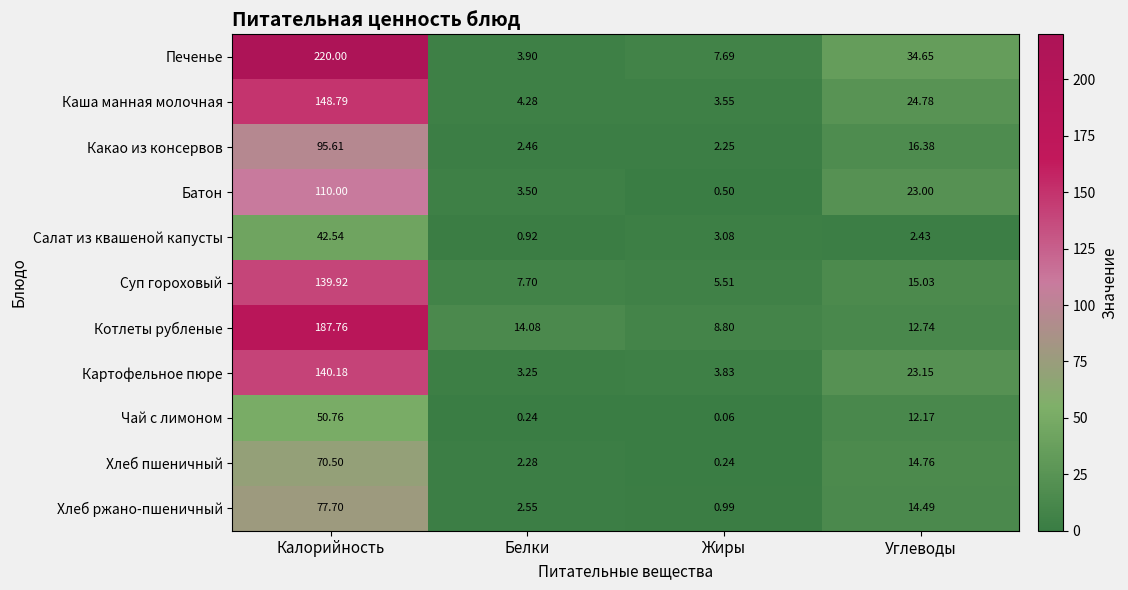

What is the greatest value displayed?

220.0